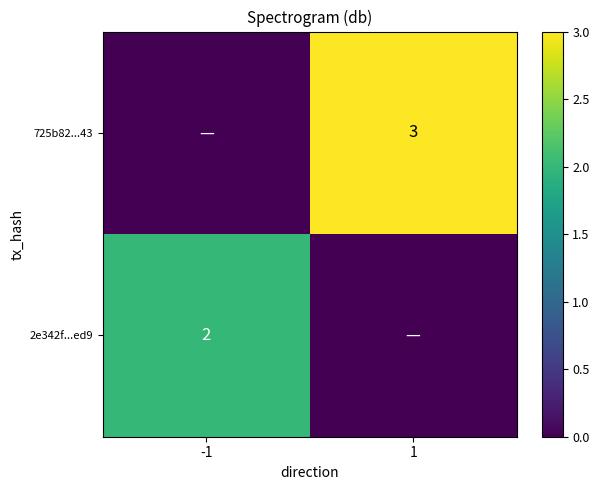

True or false: 725b82...43 has a value of 5 at 1.

False